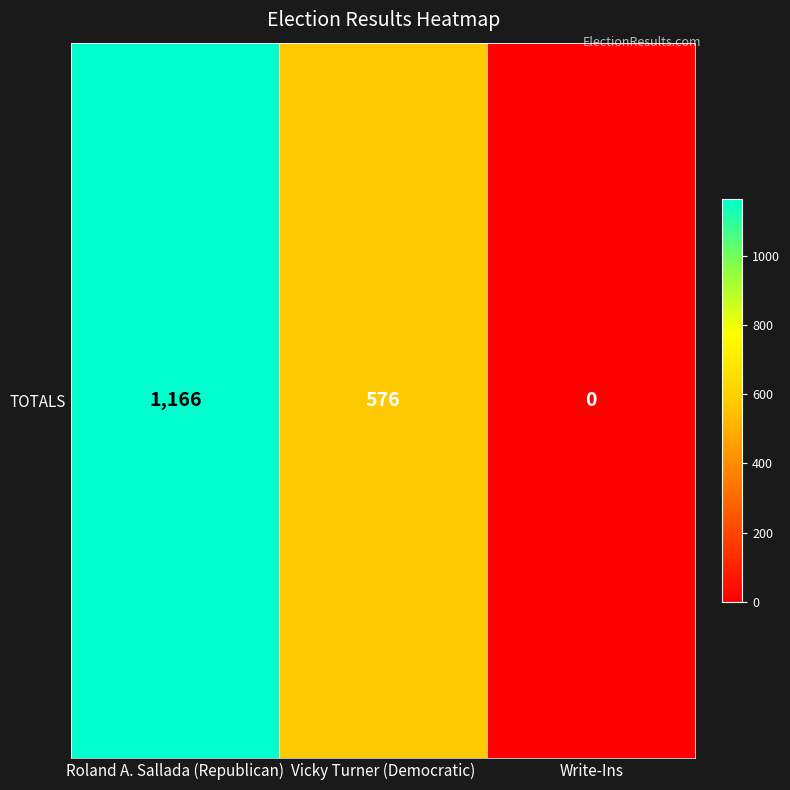

How many data points does each series have?

3